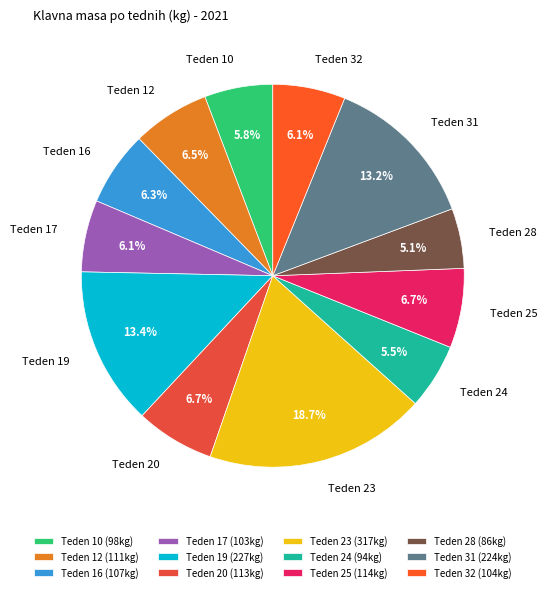

To the nearest percent, what percentage of the pie is Teden 28?

5%